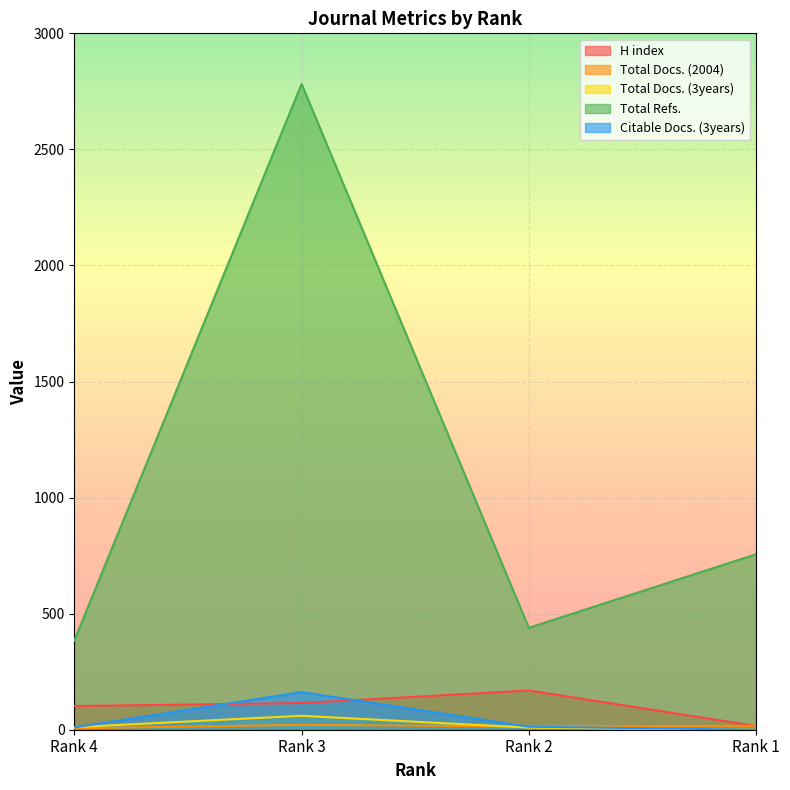

Between Rank 3 and Rank 1, which series saw the biggest shift?

Total Refs.